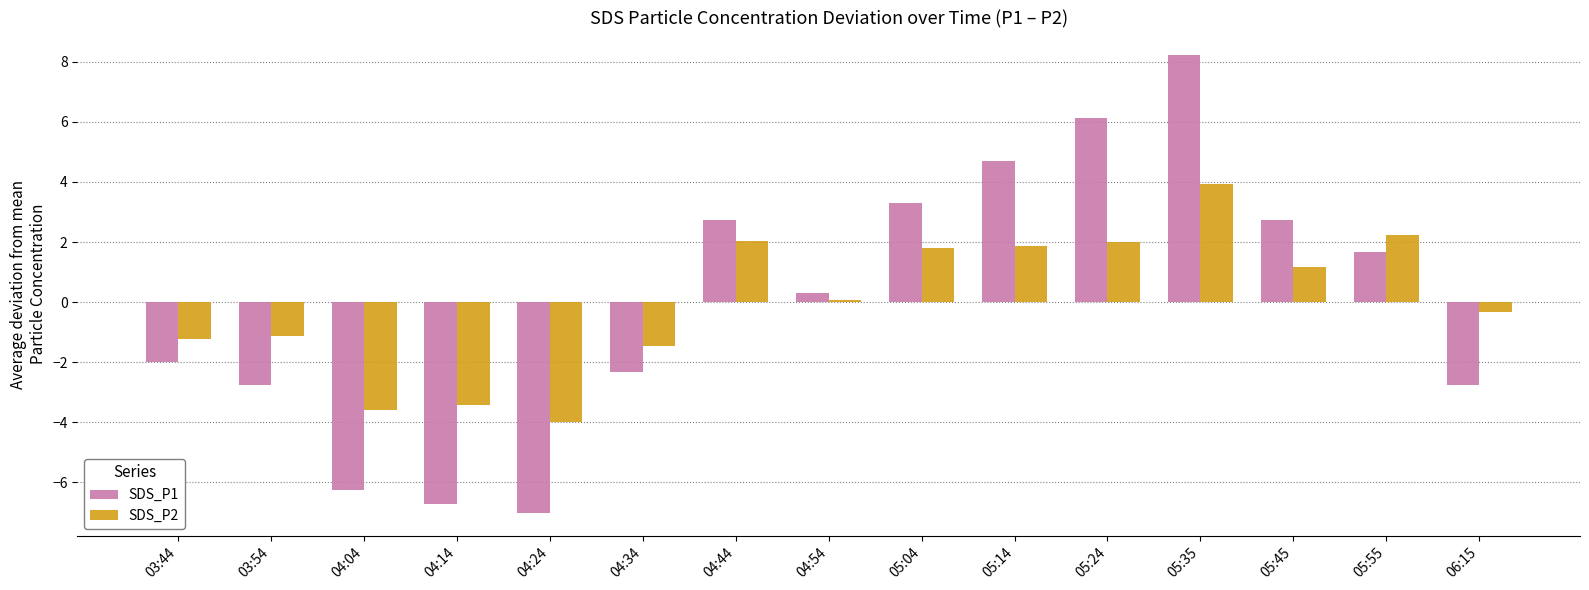

What is the difference between the highest and lowest values at 05:14?

2.8